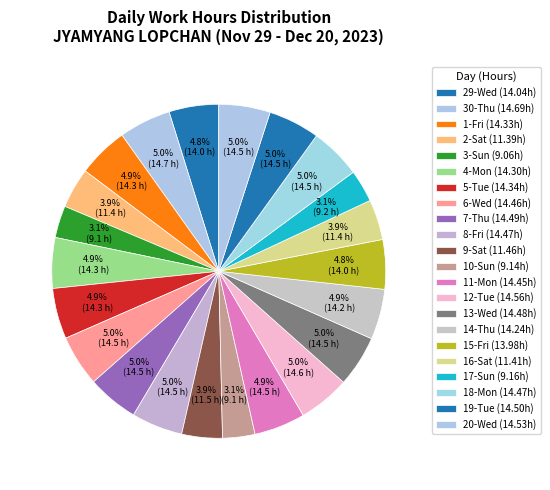

How many segments does this pie chart have?

22